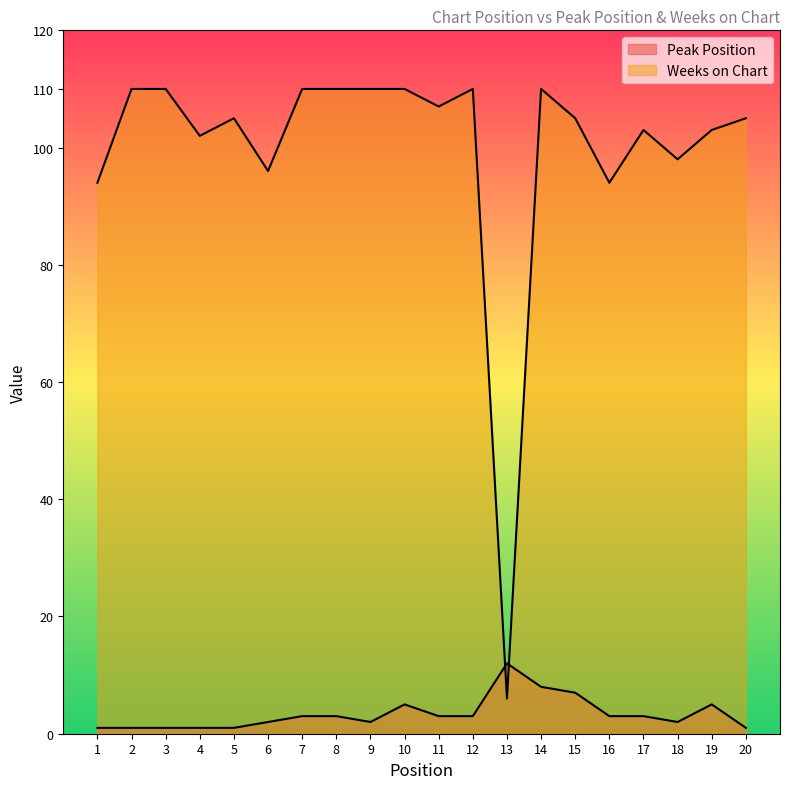

At which label is Weeks on Chart closest to 58?

1